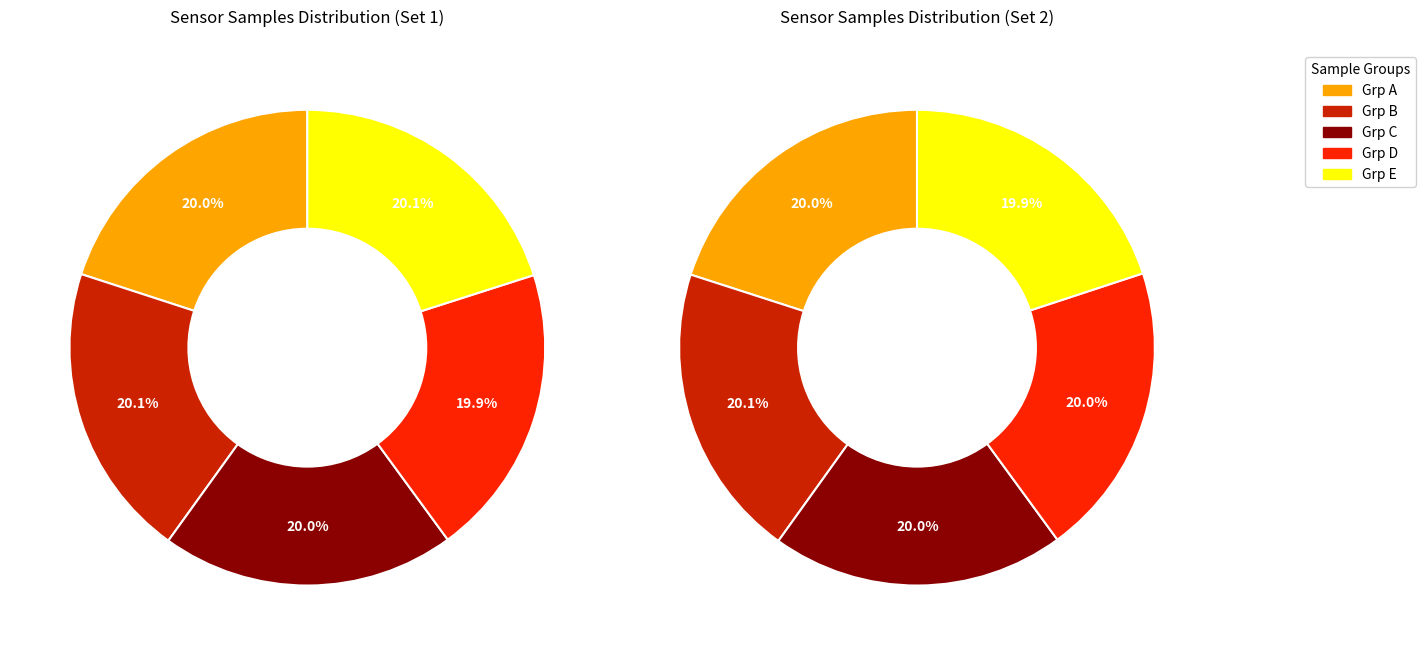

Count the number of slices in the pie.

5